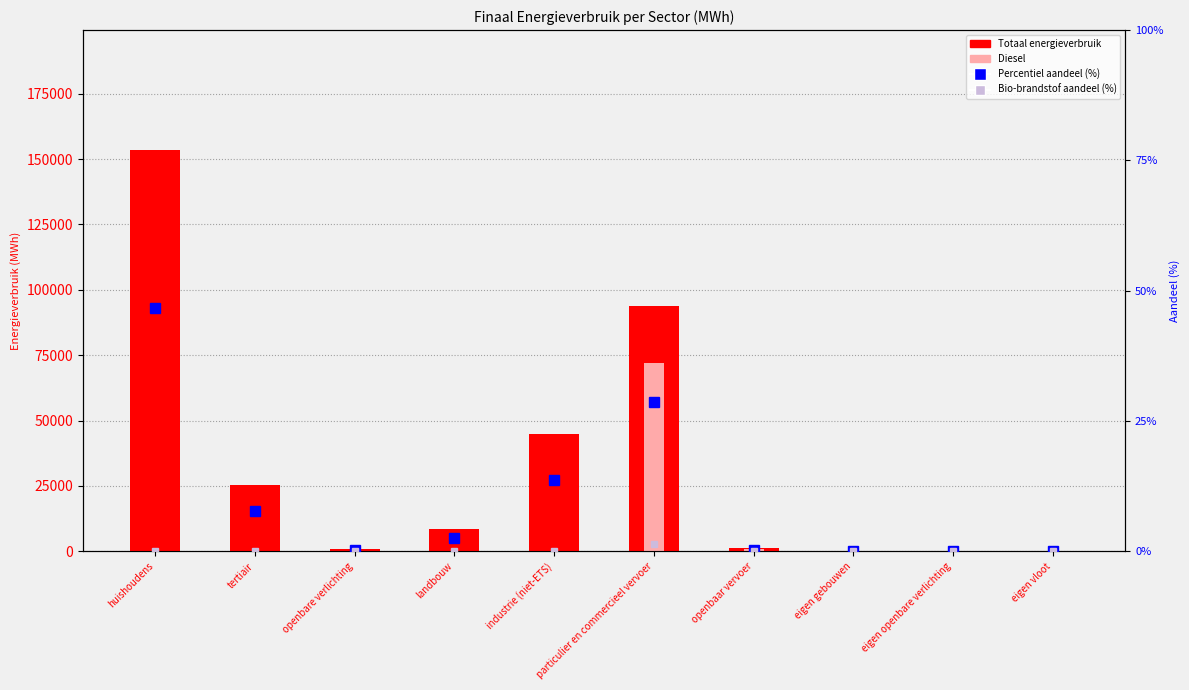

Which series has the widest spread of values?

Totaal (energieverbruik)